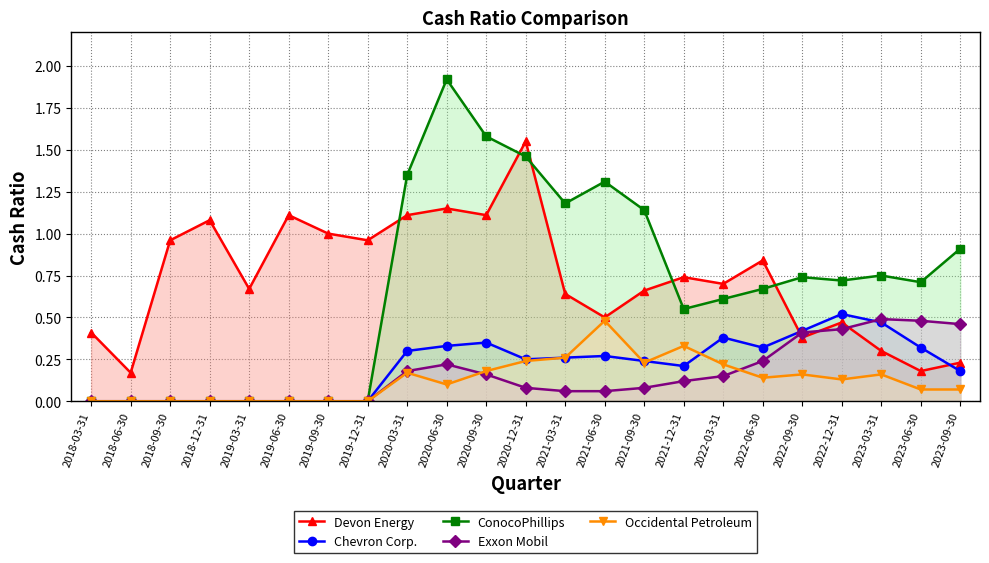

At how many categories does at least one series exceed 1?

9